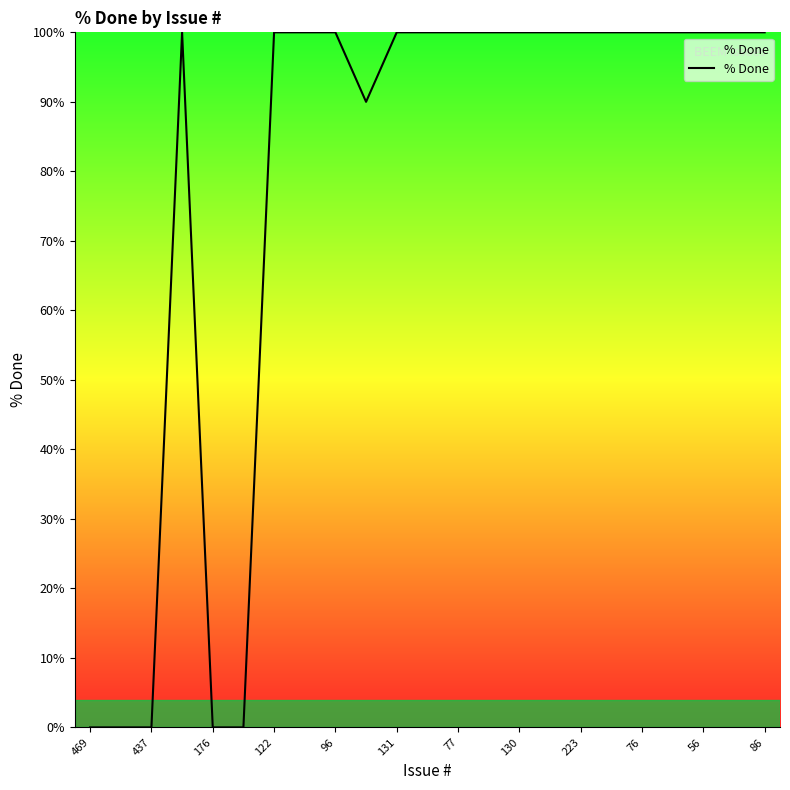

What is the greatest value displayed?

100